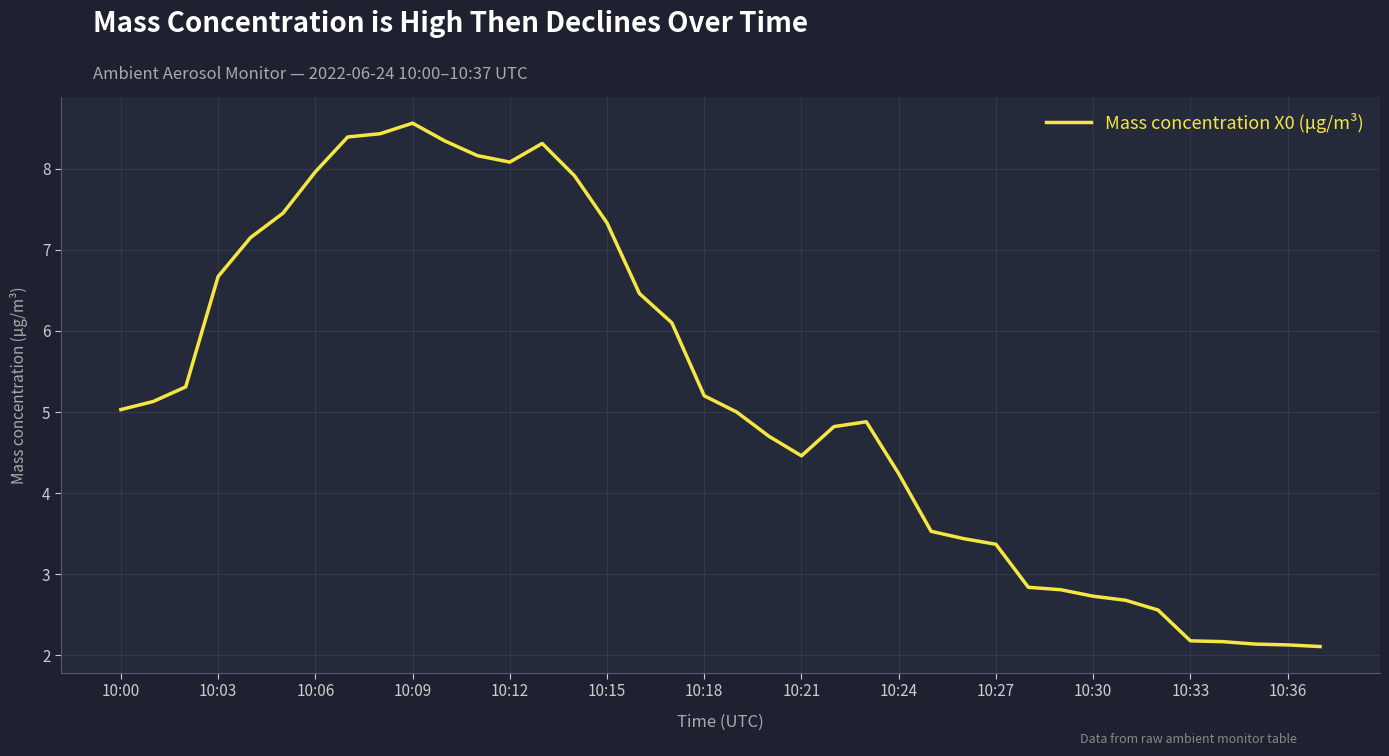

What is the smallest value displayed?

2.1